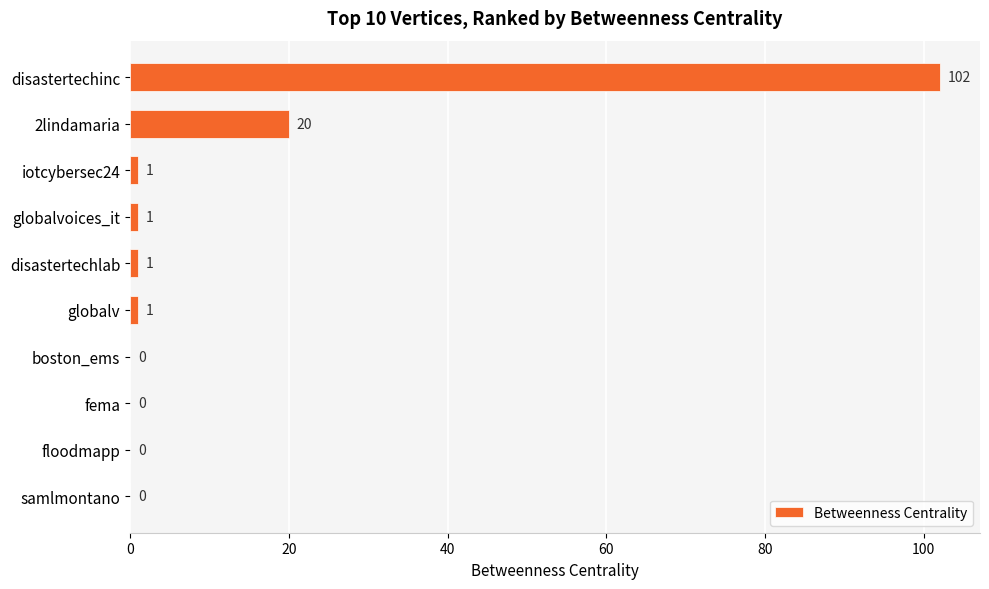

What is the approximate value at disastertechinc?

102